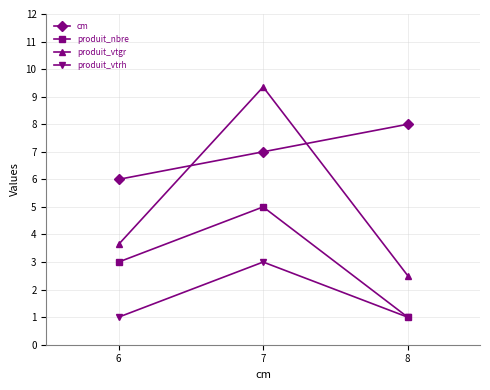

Reading left to right, transcribe all the data shown in this chart.

cm: 6=6.0	7=7.0	8=8.0
produit_nbre: 6=3.0	7=5.0	8=1.0
produit_vtgr: 6=3.6	7=9.4	8=2.5
produit_vtrh: 6=1.0	7=3.0	8=1.0